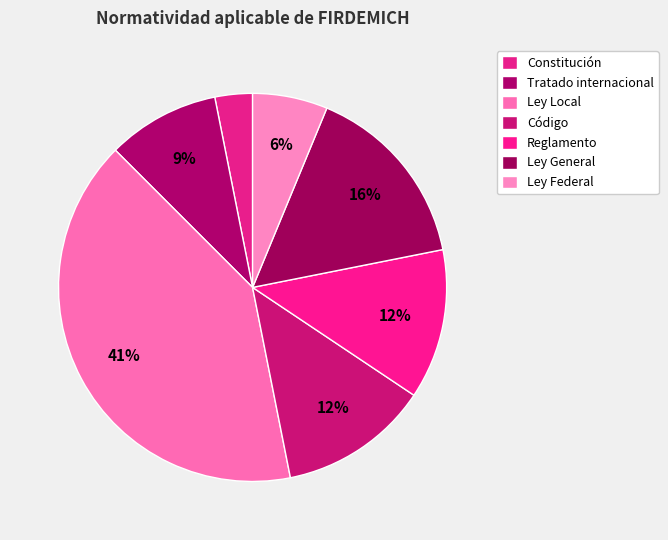

Is it true that Reglamento is 2% of the pie?

False